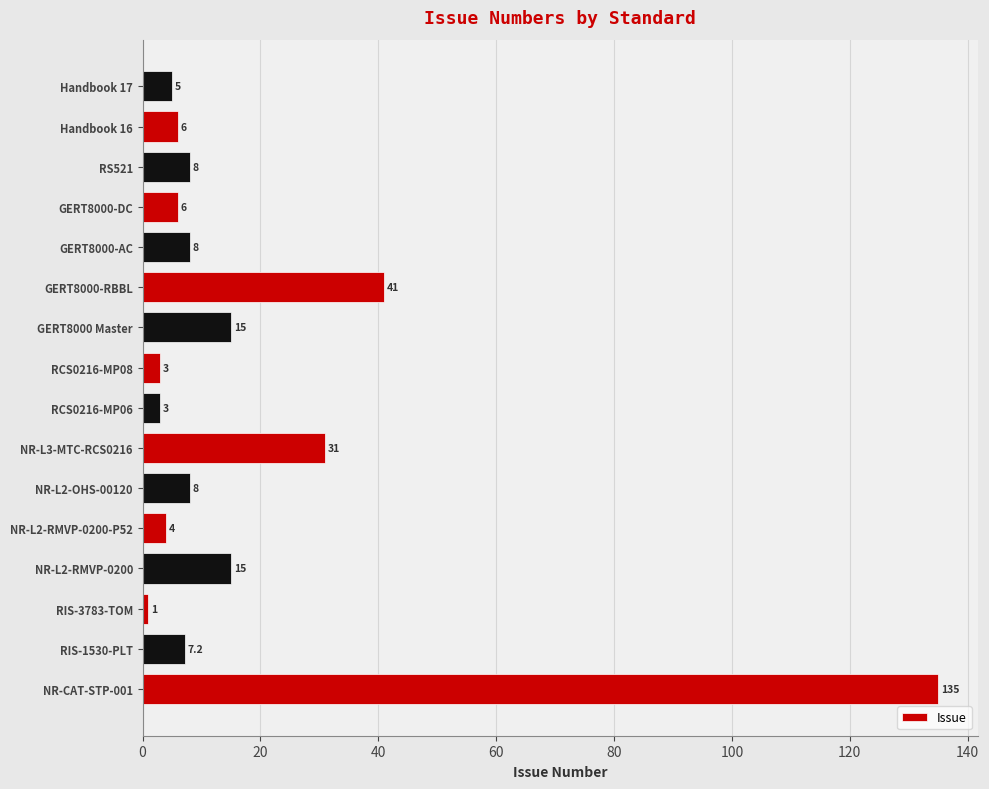

Approximately how many times larger is the value at RCS0216-MP06 compared to GERT8000-AC?

0.4